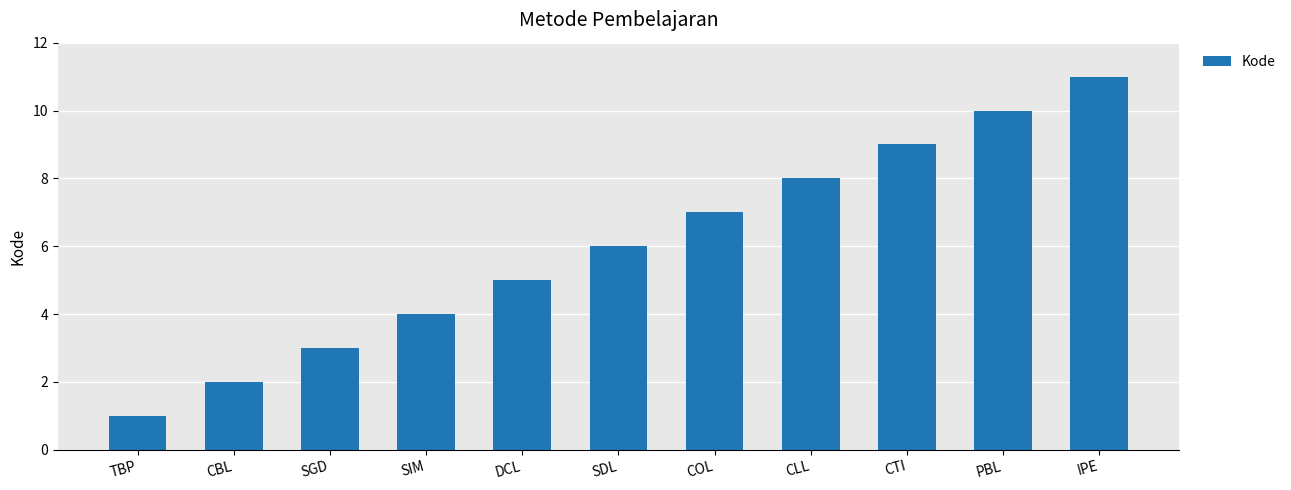

Are the bars horizontal?

No